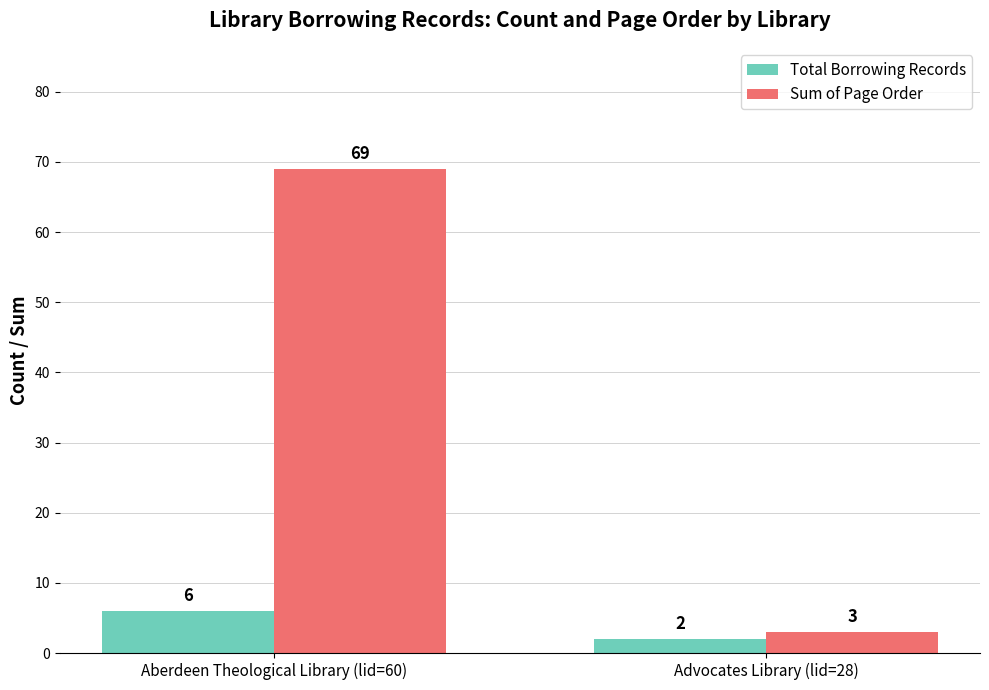

The value of Sum of Page Order at Advocates Library (lid=28) is 3. True or false?

True